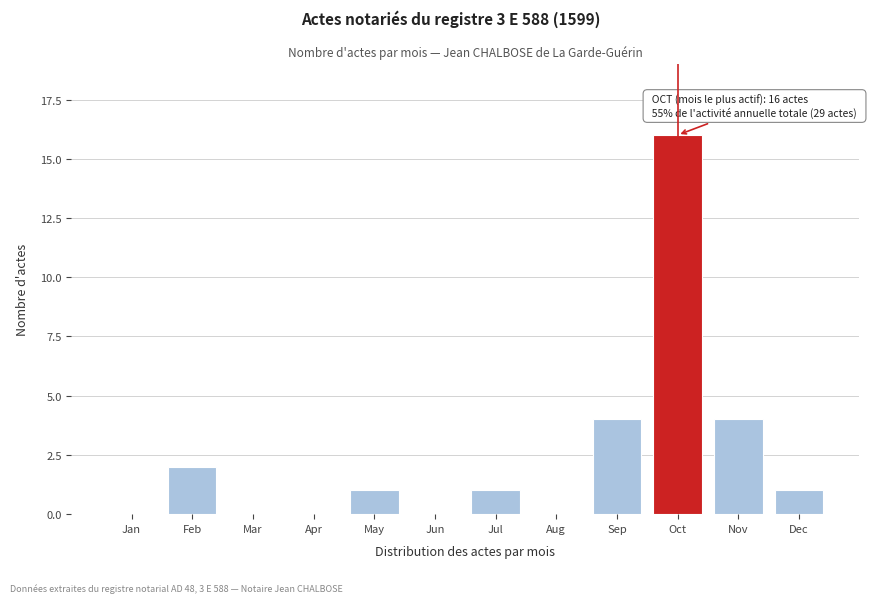

Reading left to right, extract all data points from this chart.

Jan=0	Feb=2	Mar=0	Apr=0	May=1	Jun=0	Jul=1	Aug=0	Sep=4	Oct=16	Nov=4	Dec=1